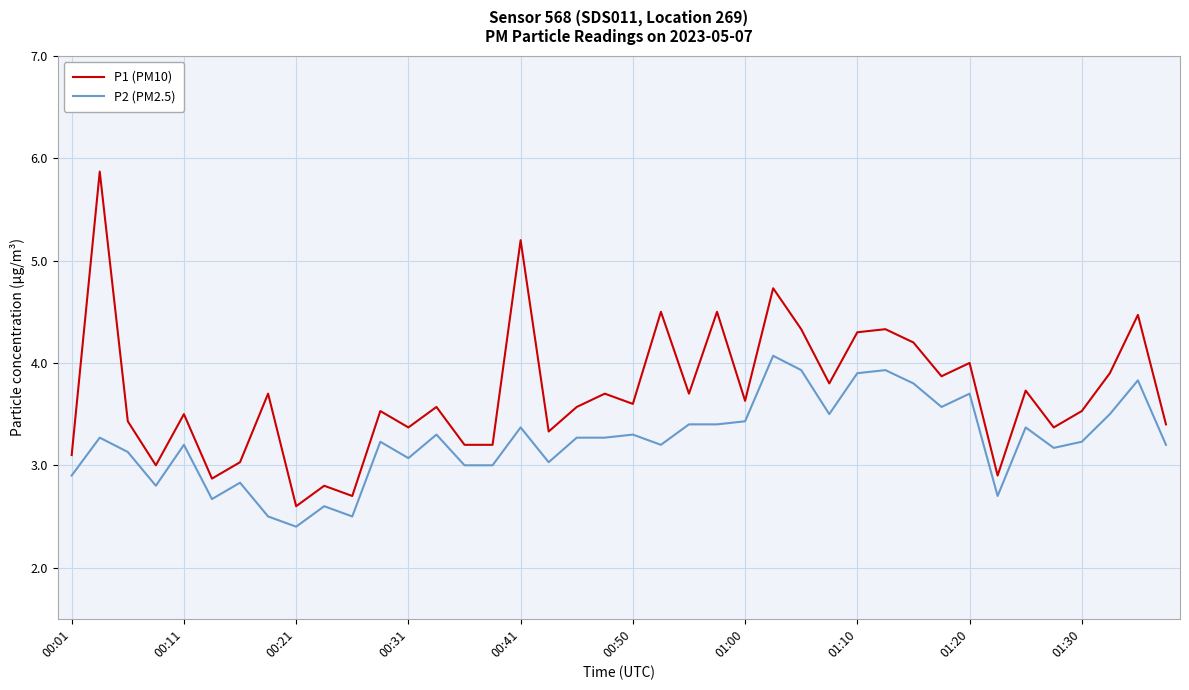

What is the smallest value displayed?

2.4